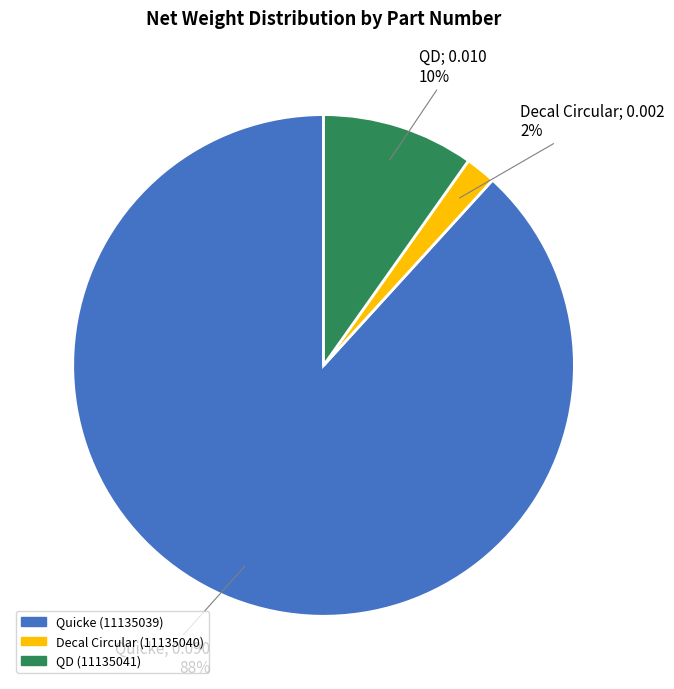

Is there a majority slice in this chart?

Yes